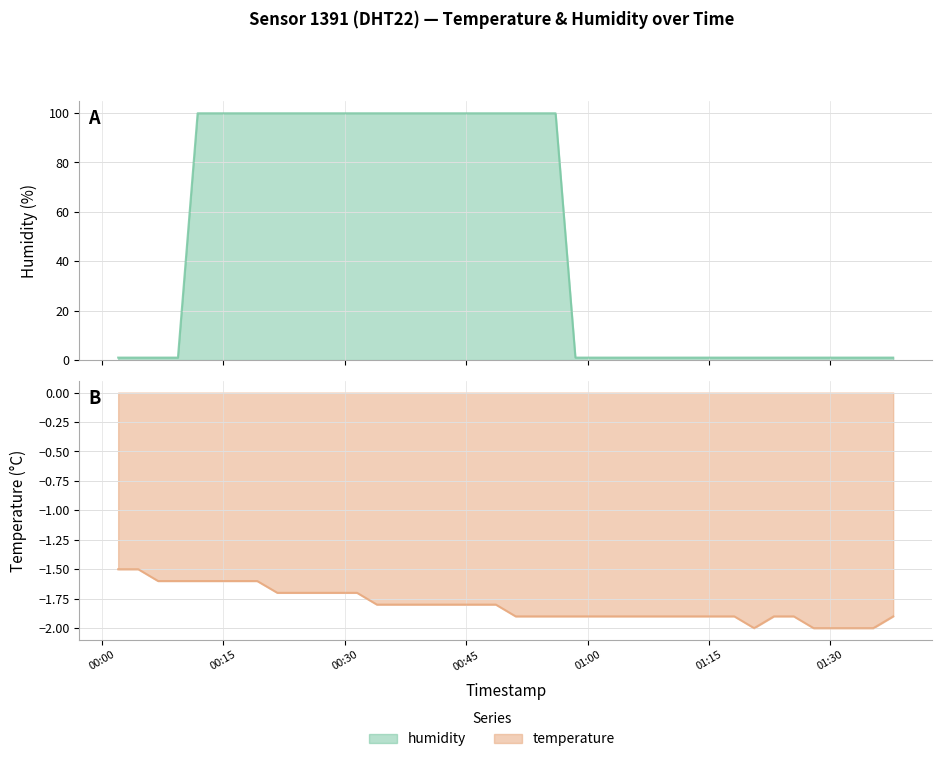

How many interior local valleys does the temperature series have?

1